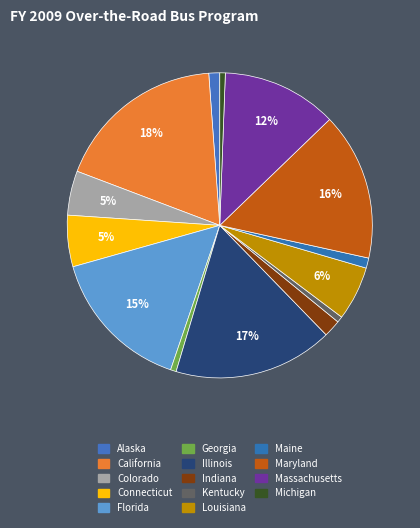

How many segments does this pie chart have?

14